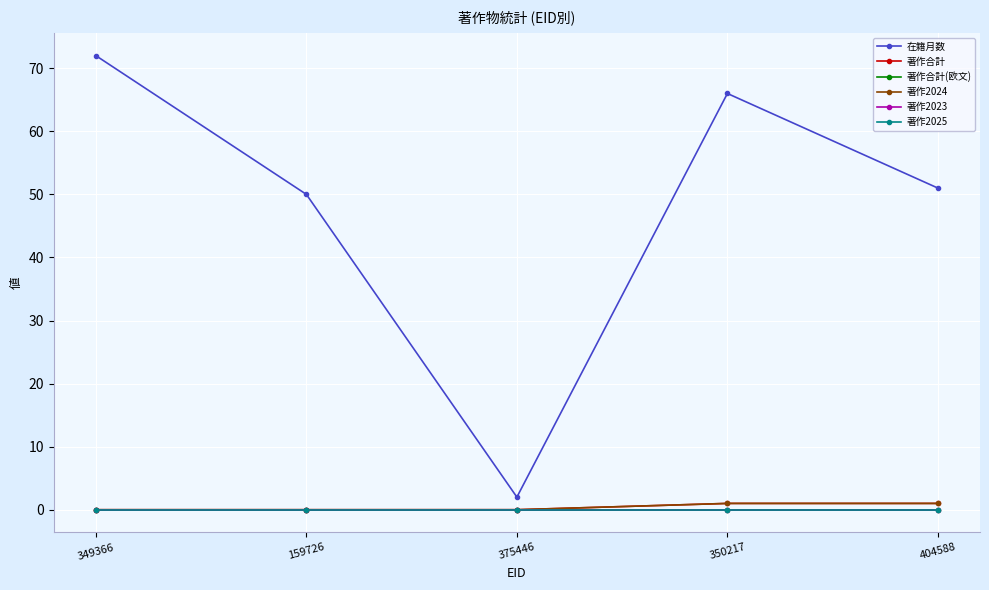

At which label does 著作合計 reach its minimum?

349366